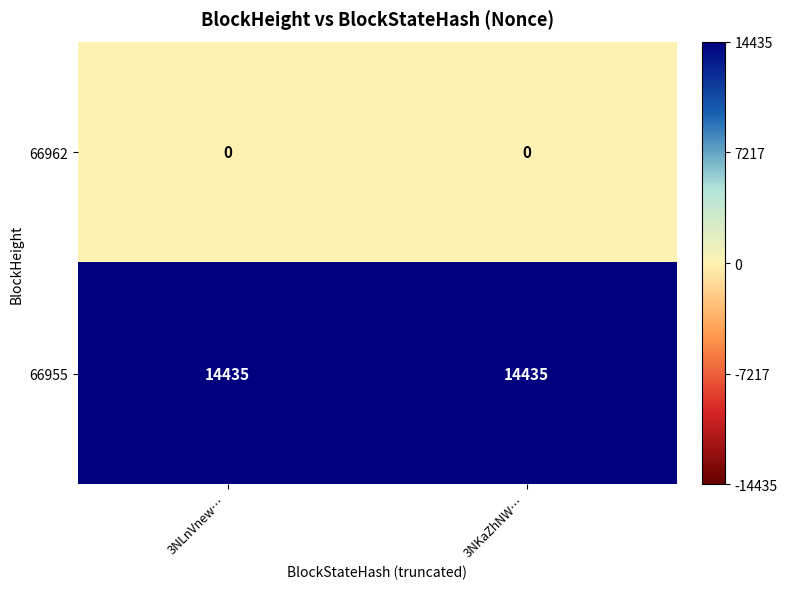

Is the value of 66955 at 3NKaZhNW… greater than the value of 66962 at 3NKaZhNW…?

Yes